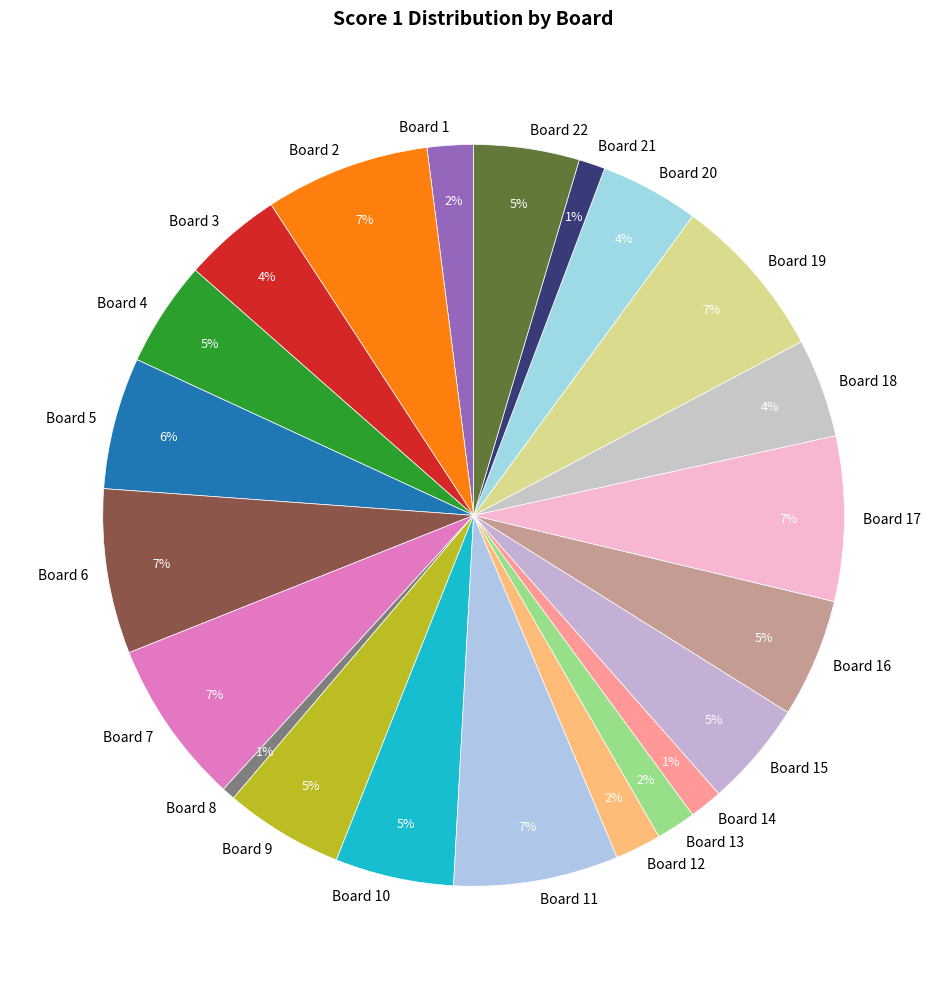

To the nearest percent, what is the combined percentage of Board 18 and Board 22?

9%